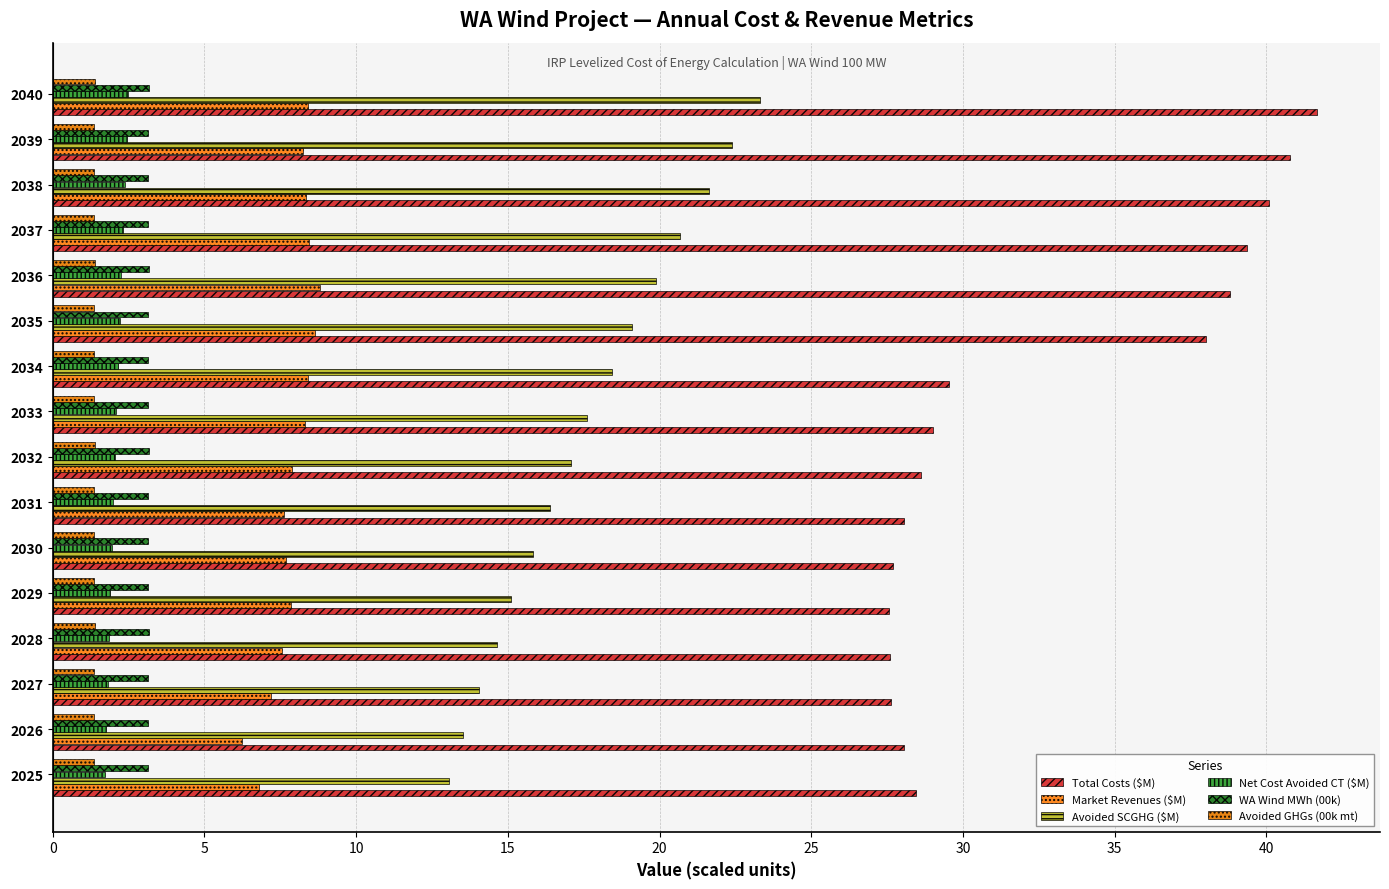

Which series has the widest spread of values?

Total Costs ($M)